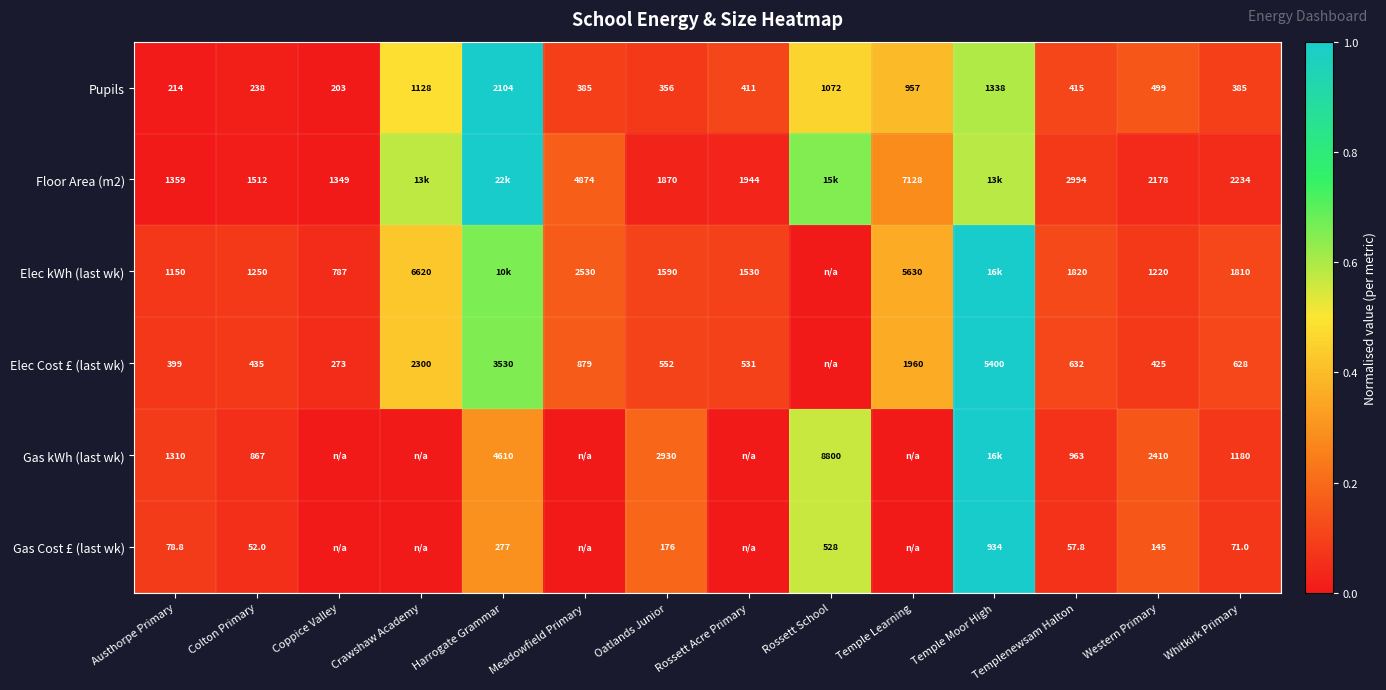

How many distinct data groups are displayed?

6